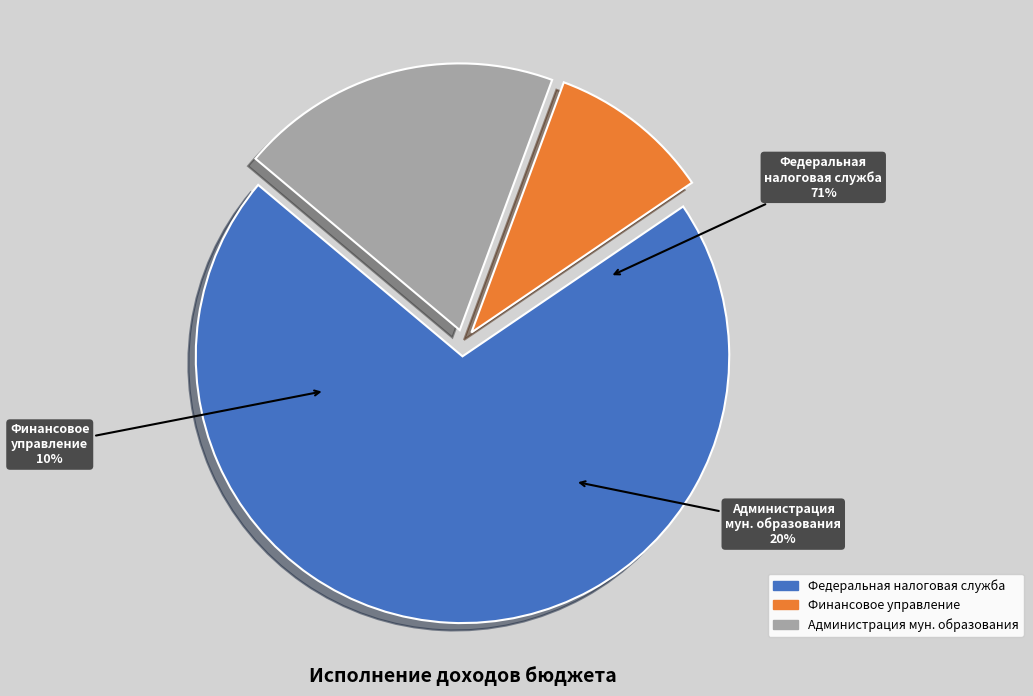

True or false: Федеральная налоговая служба accounts for 71% of the total.

True